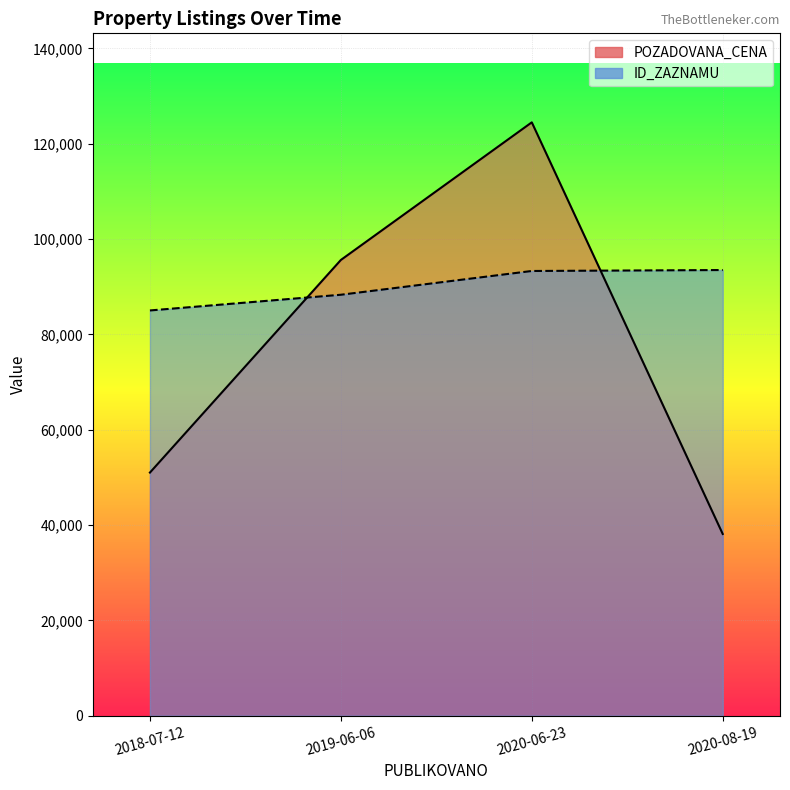

What is the approximate value of POZADOVANA_CENA at 2020-06-23, to the nearest 10?

124470